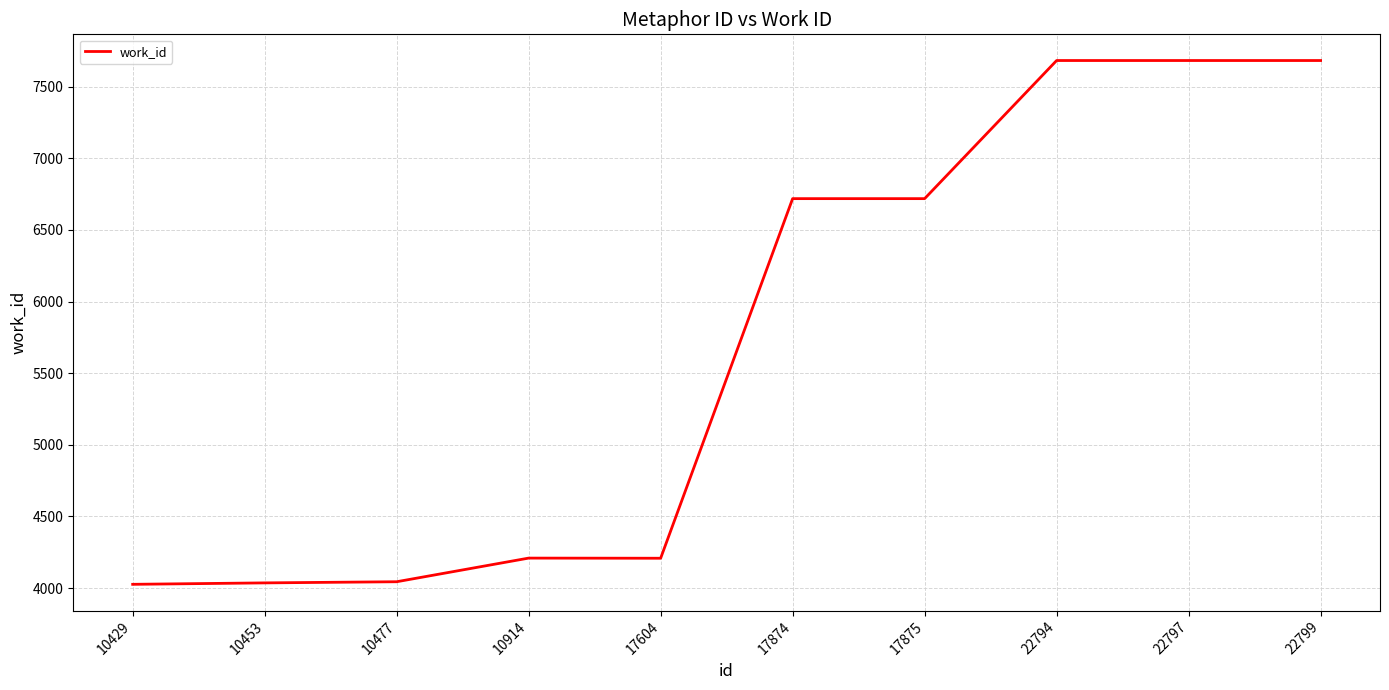

What is the ratio of the value at 10914 to the value at 22799?

0.5